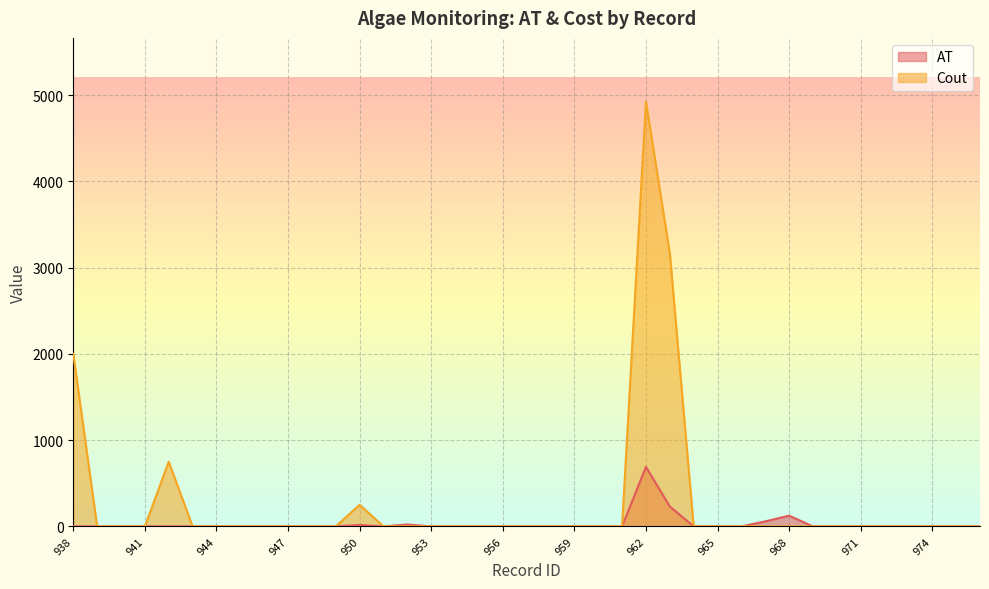

Is the value of Cout at 951 greater than the value of AT at 968?

No